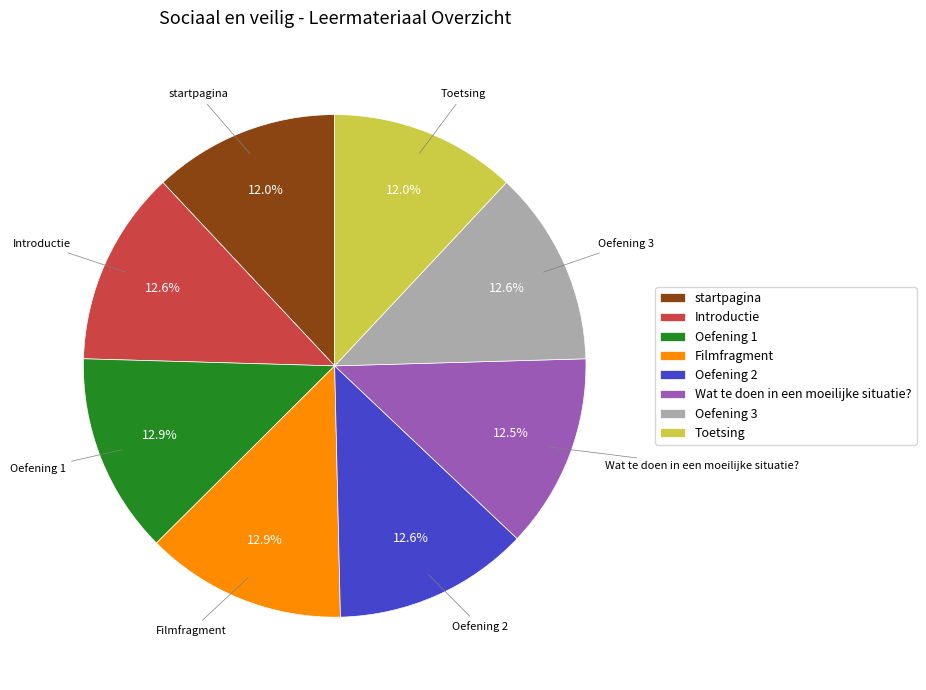

How many segments does this pie chart have?

8